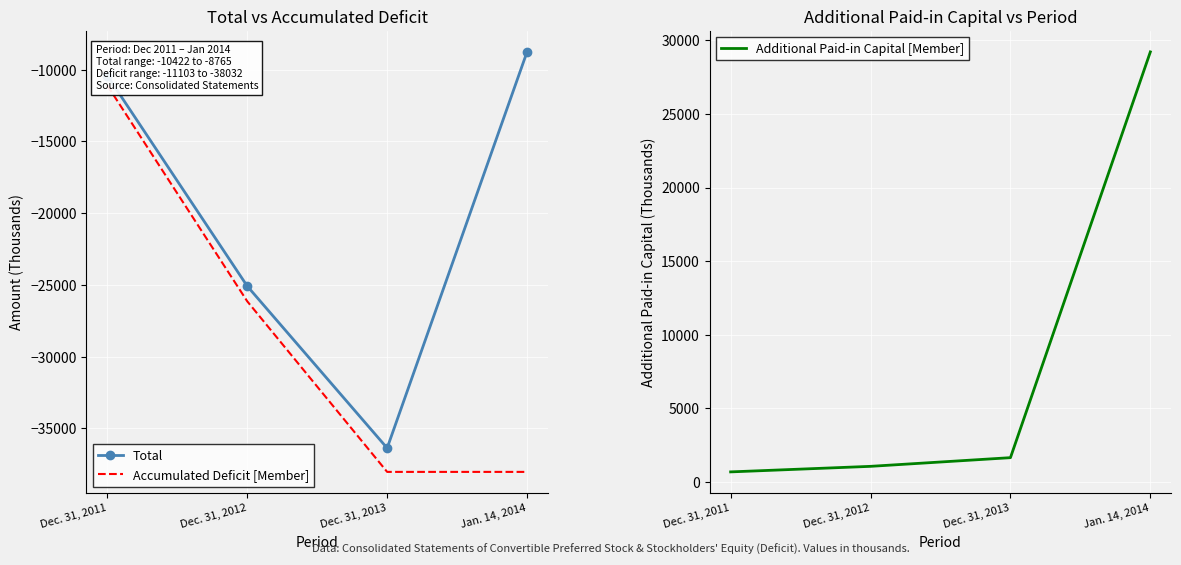

True or false: Total and Accumulated Deficit [Member] cross at least once.

False